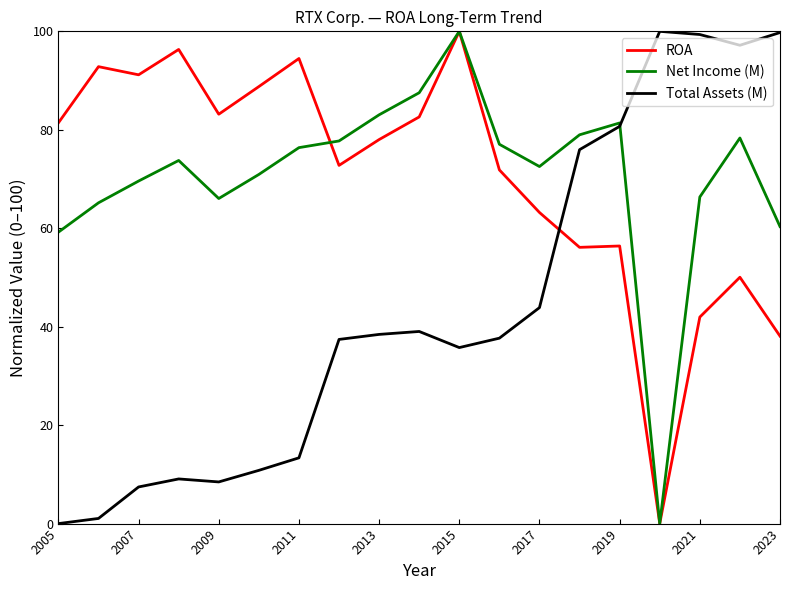

True or false: ROA and Total Assets (M) intersect in this chart.

True